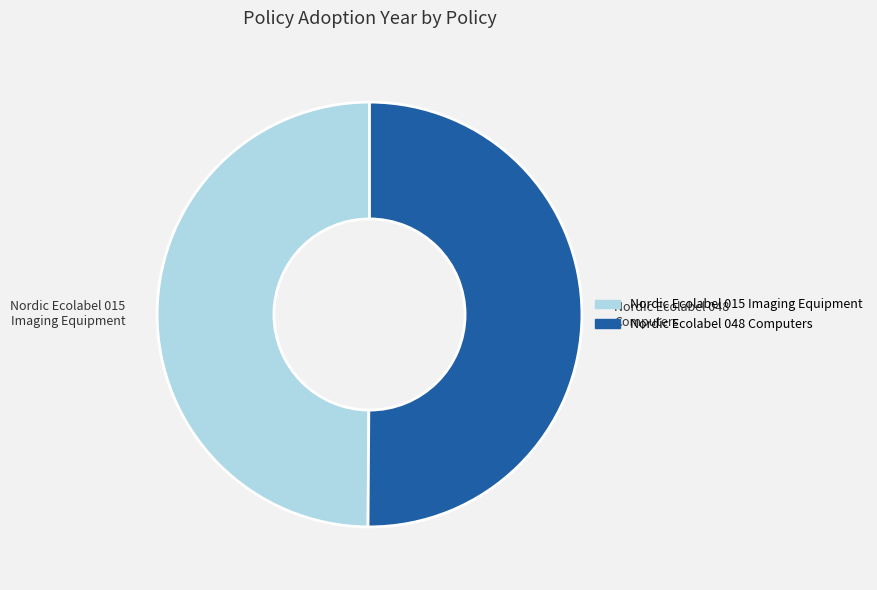

Combined, do Nordic Ecolabel 048 Computers and Nordic Ecolabel 015 Imaging Equipment account for over 50%?

Yes